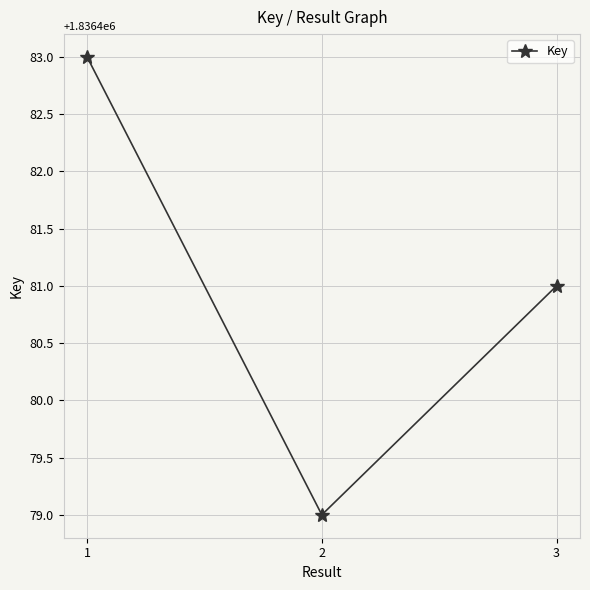

Reading left to right, list all the values displayed in this chart.

1=1836483	2=1836479	3=1836481